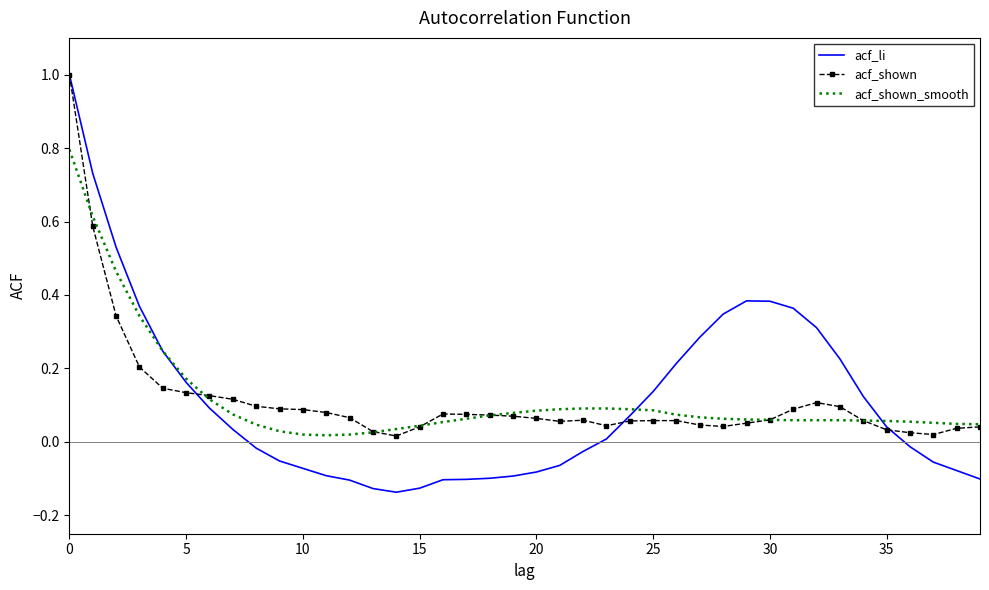

Which series has the widest spread of values?

acf_li